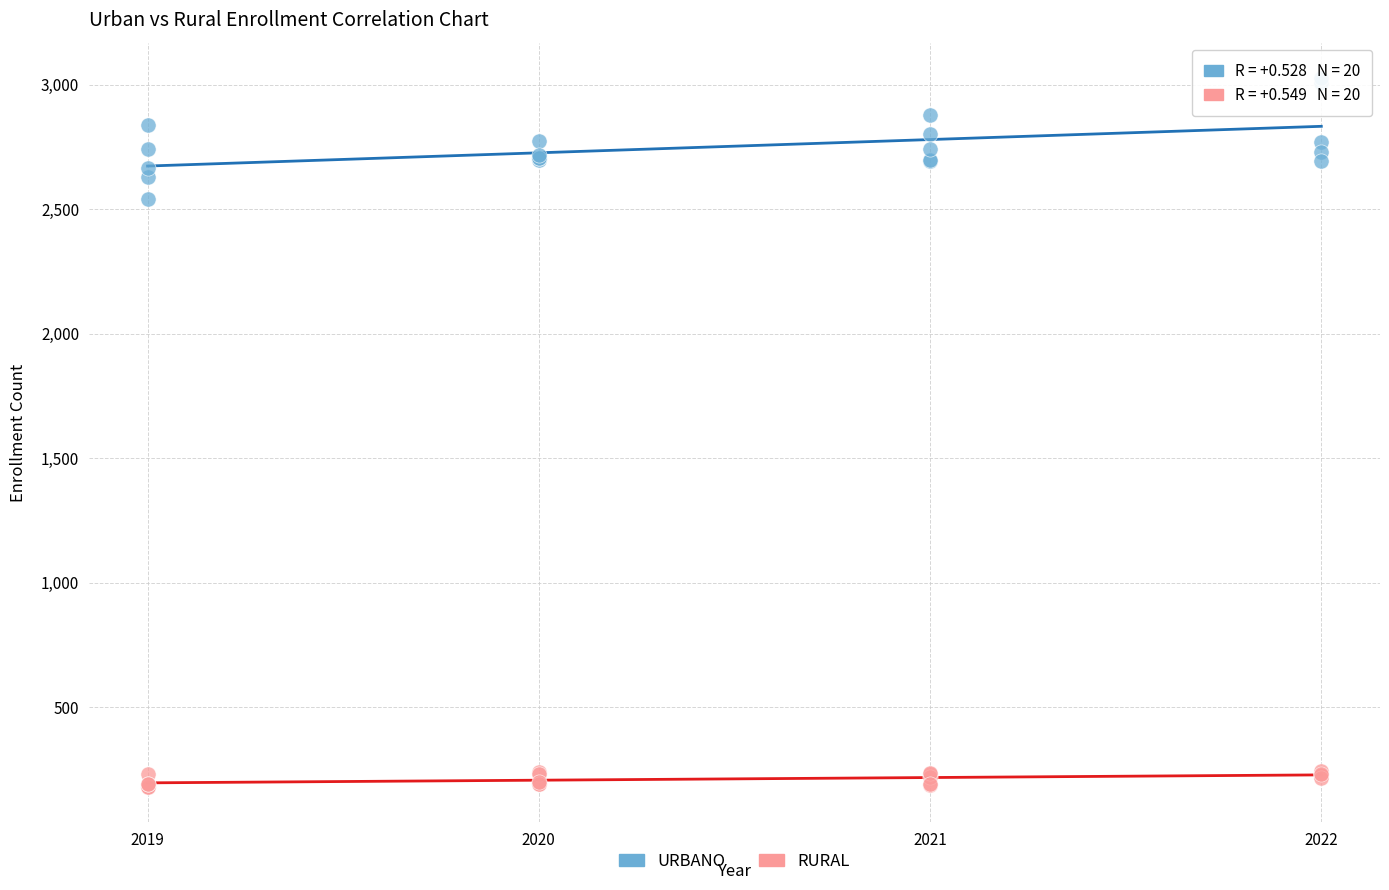

Across all series, what Y value is closest to 1602?

2540